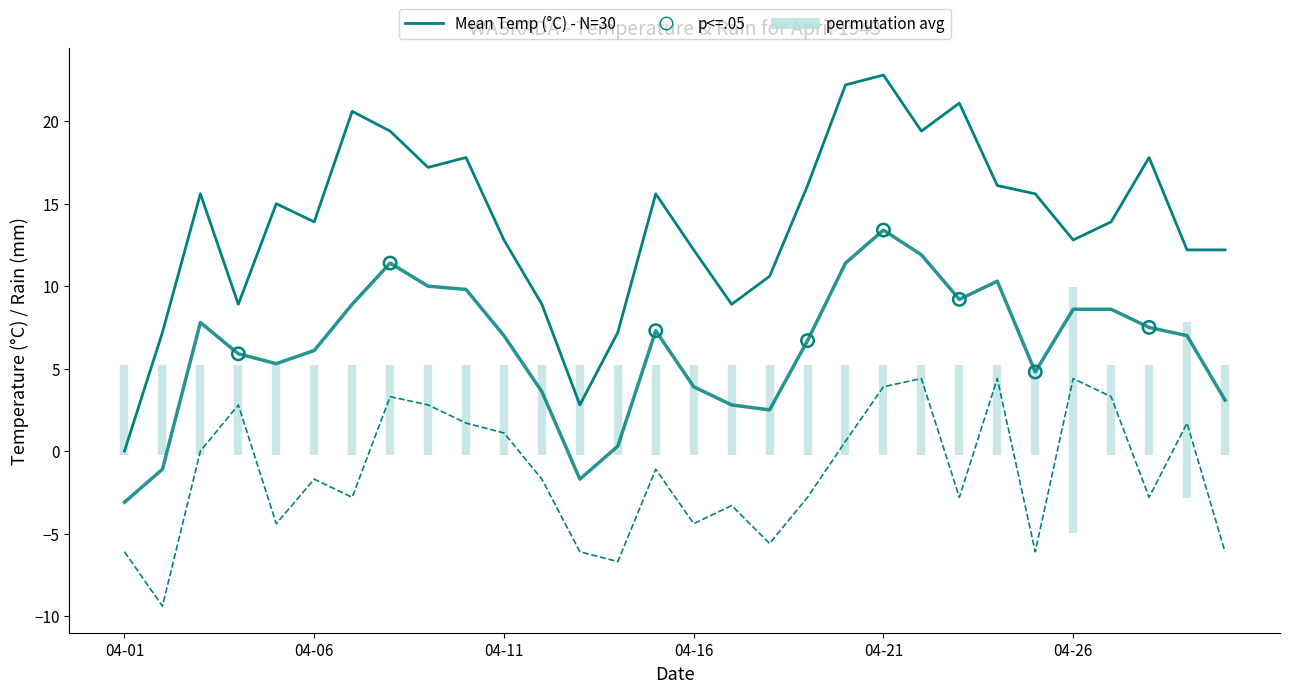

What is the total value across all series at 04-06?

18.3